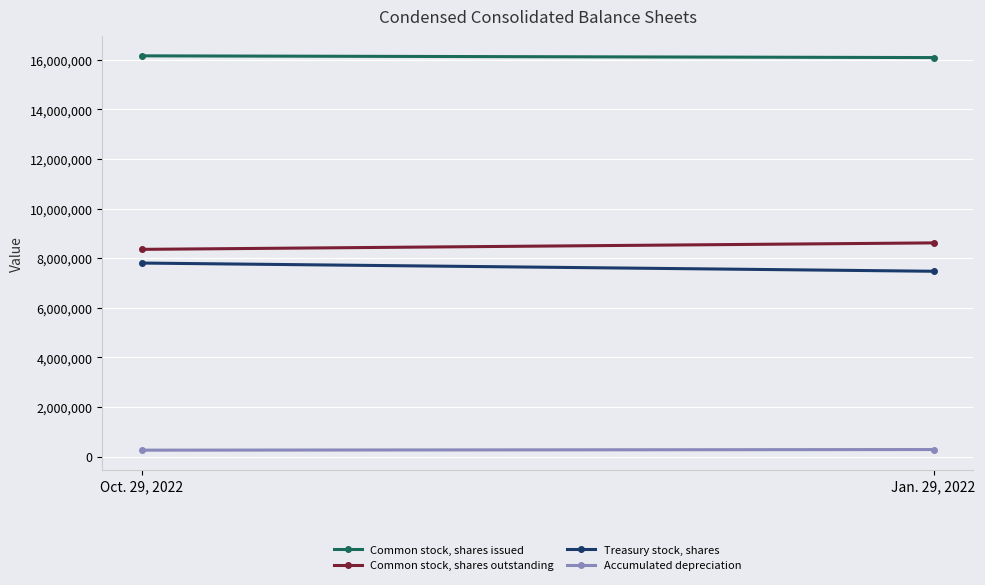

What is the minimum value for Common stock, shares issued?

16090365